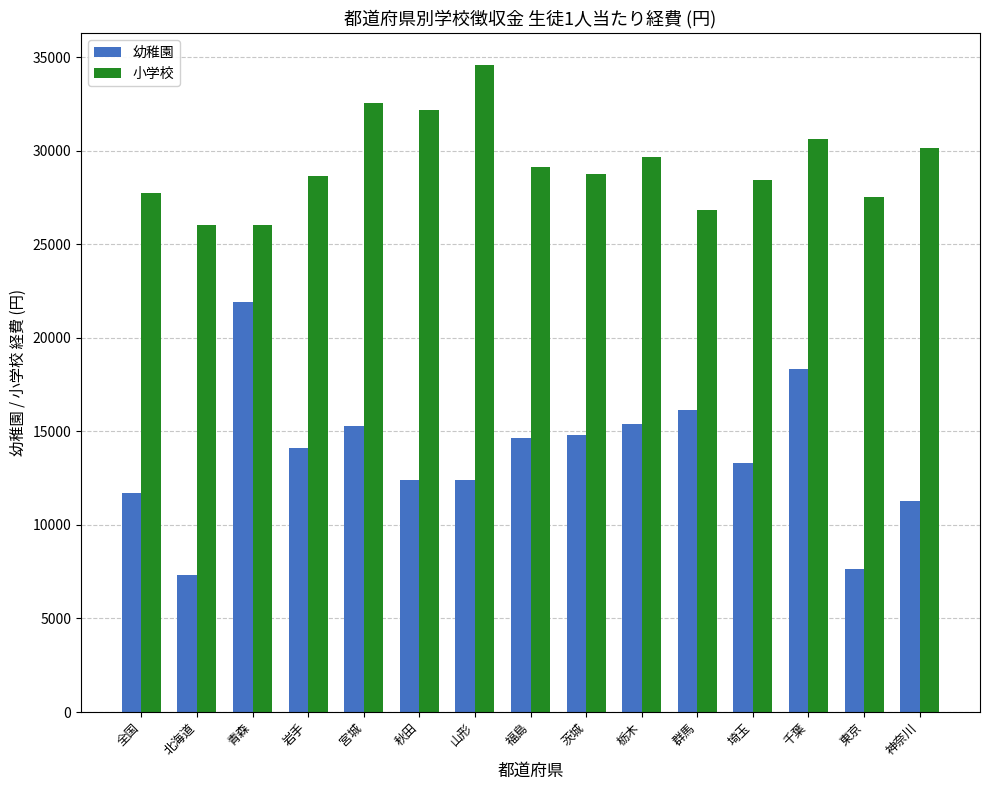

At how many categories does at least one series exceed 9681?

15